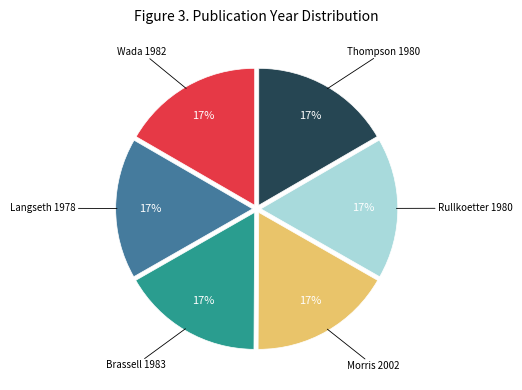

What is the ratio of the value at Rullkoetter 1980 to the value at Thompson 1980?

1.0